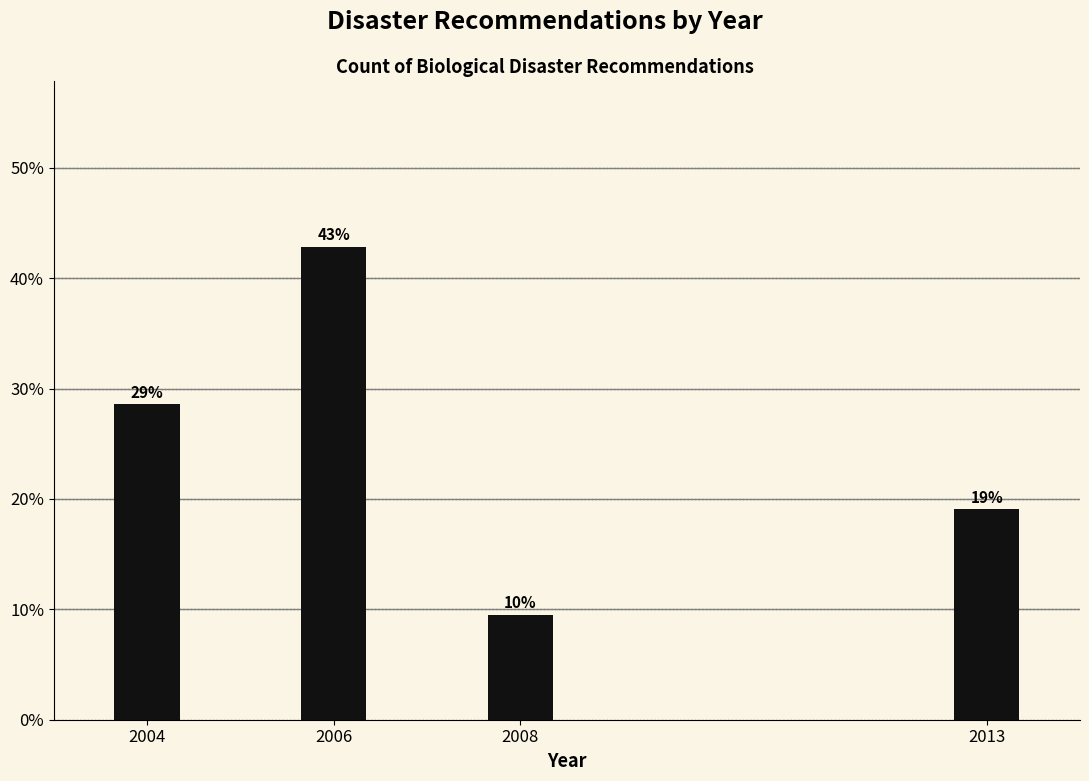

What is the greatest value displayed?

42.9